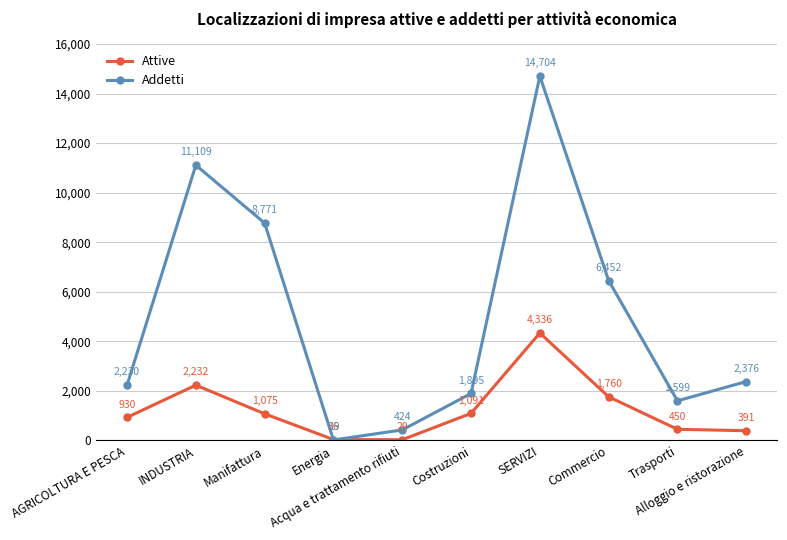

What is the difference between the highest and lowest values at Trasporti?

1149